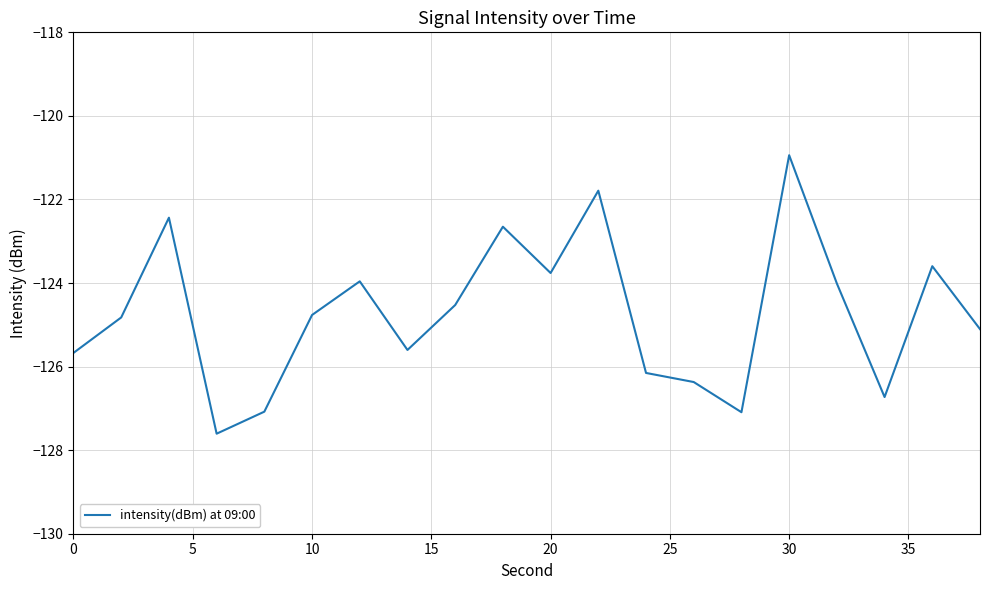

What is the smallest value displayed?

-127.6